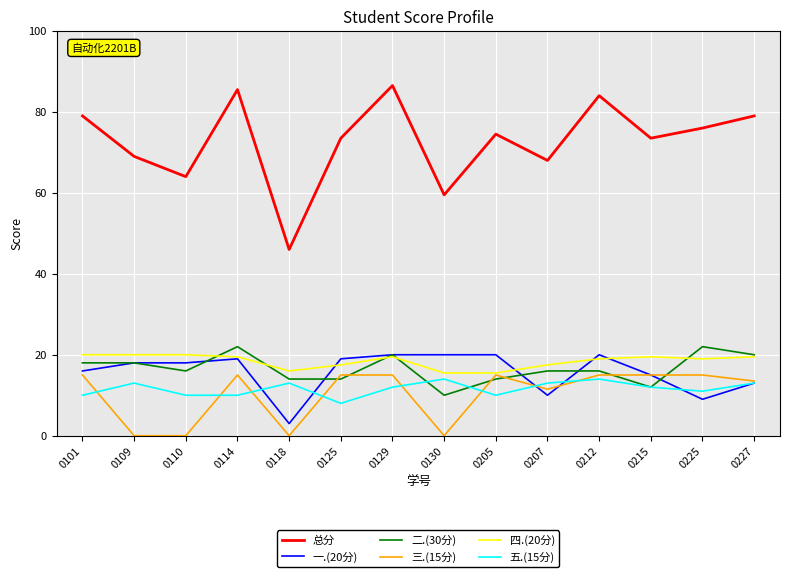

What is the difference between the highest and lowest values at 0118?

46.0